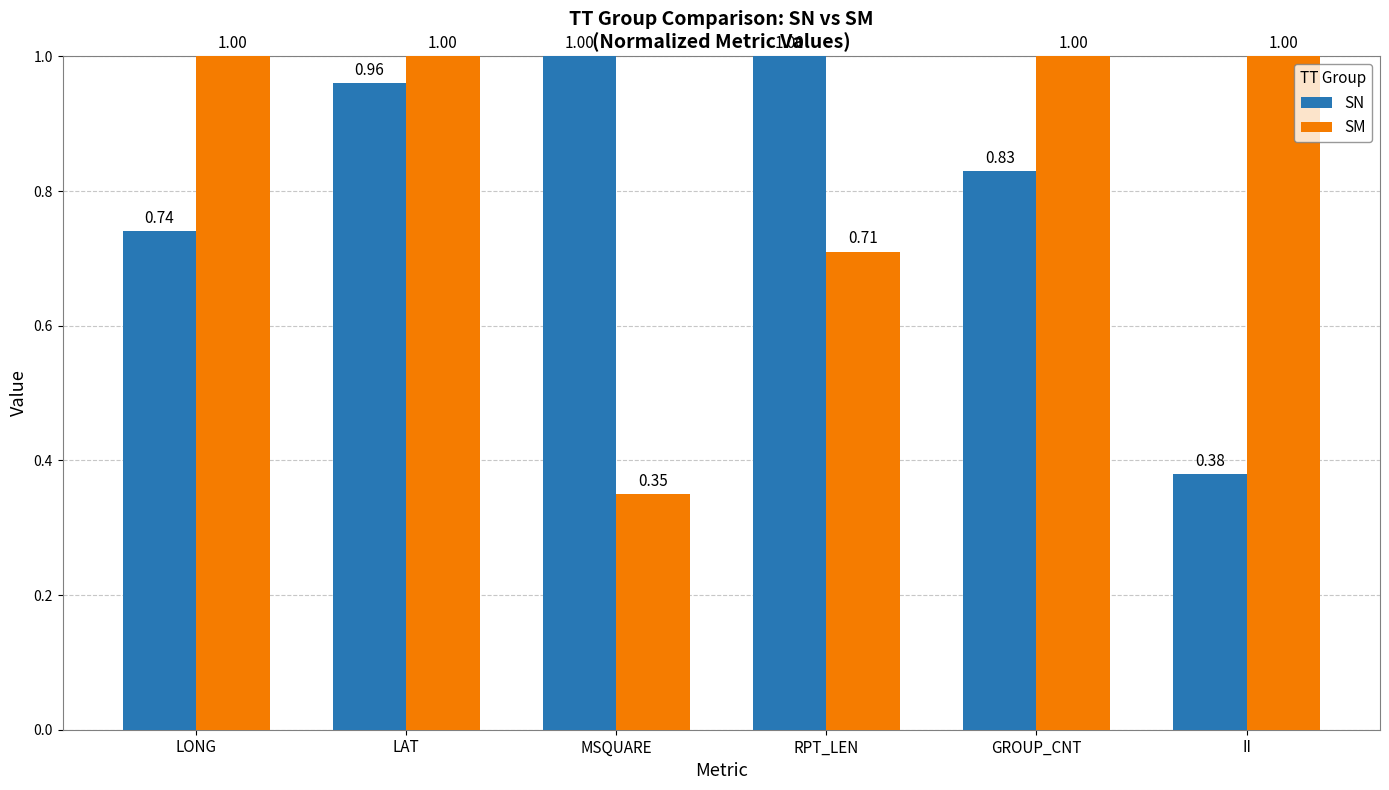

What is the sum of the SM values at II and MSQUARE?

1.4